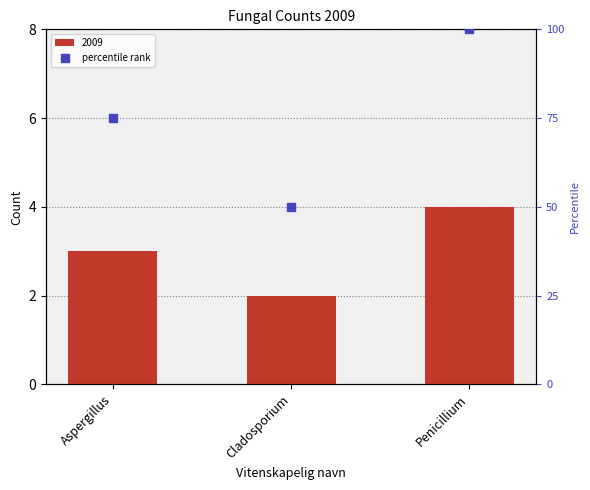

Between Aspergillus and Cladosporium, which is larger?

Aspergillus